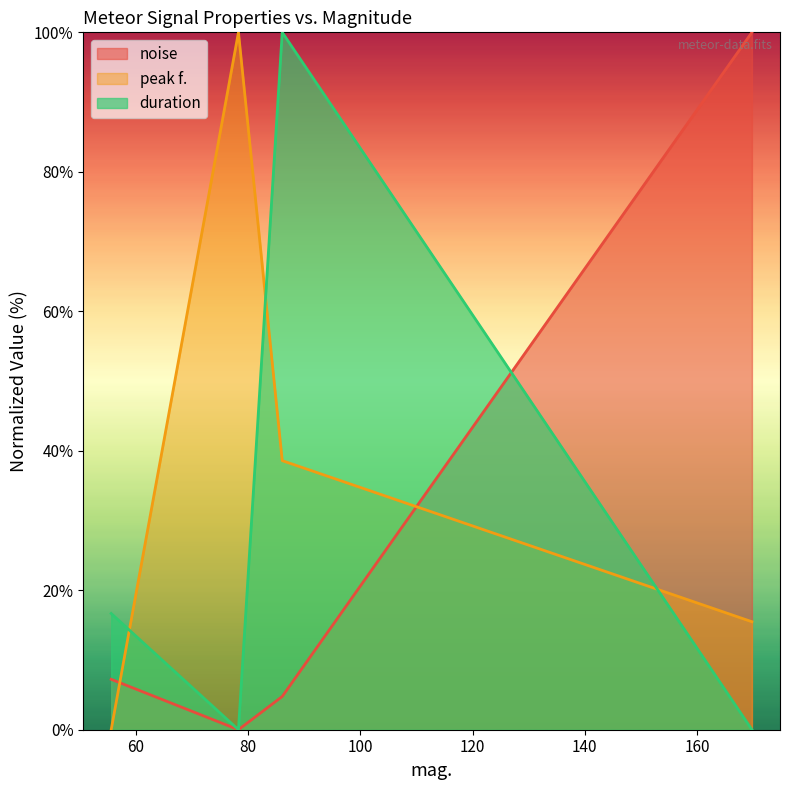

Where is the first local maximum for peak f.?

78.3115